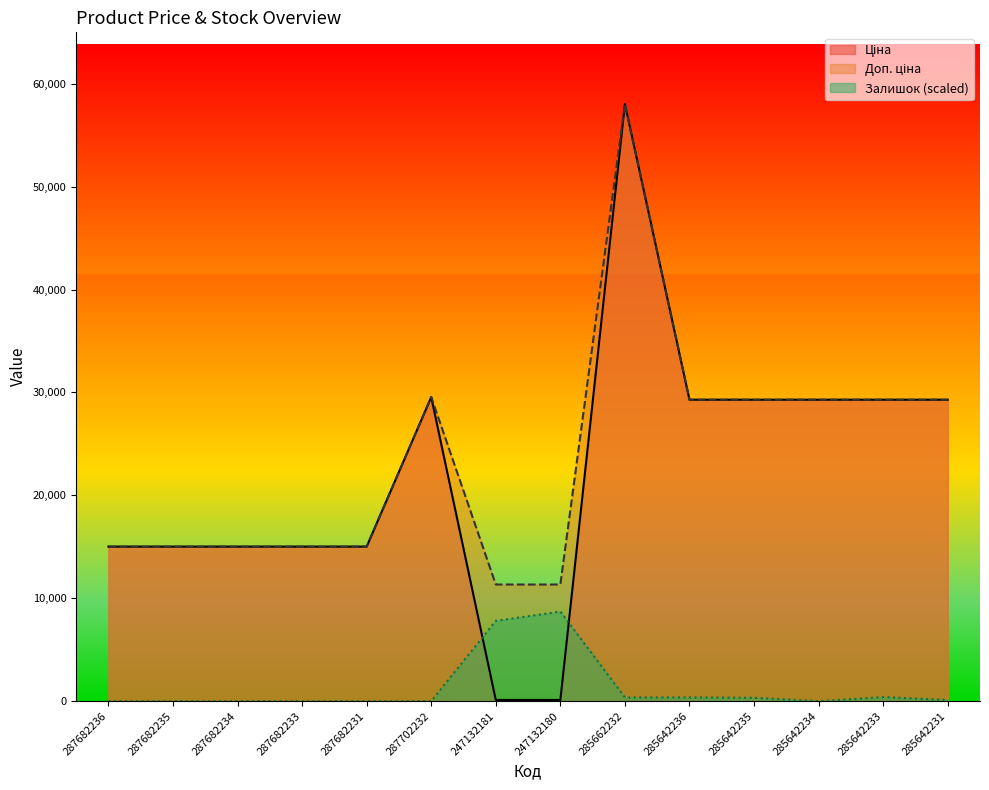

True or false: Доп. ціна has a value of 15019.2 at 287682236.

True